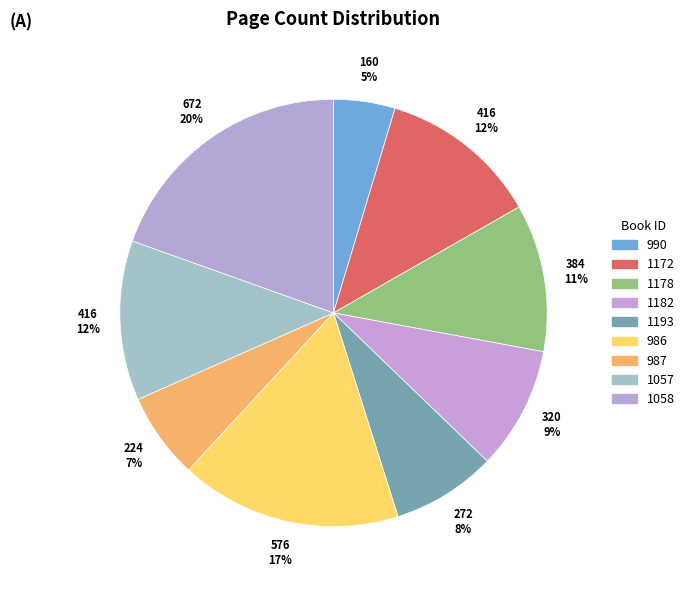

Which slice is the largest?

1058